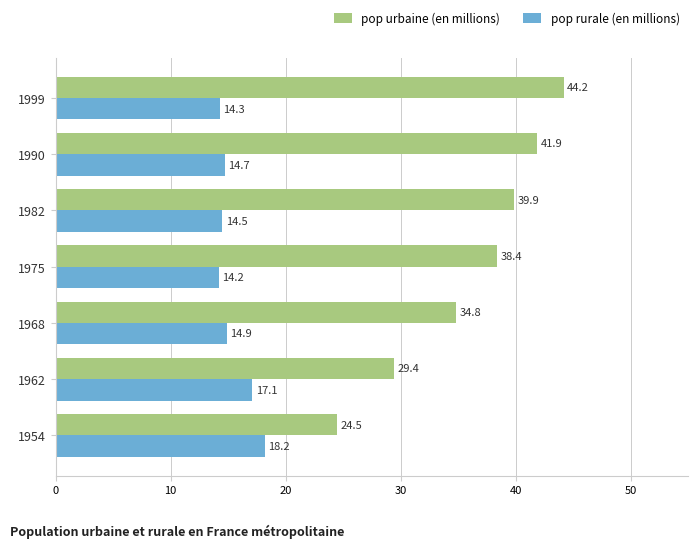

At which label is pop urbaine (en millions) closest to 34?

1968